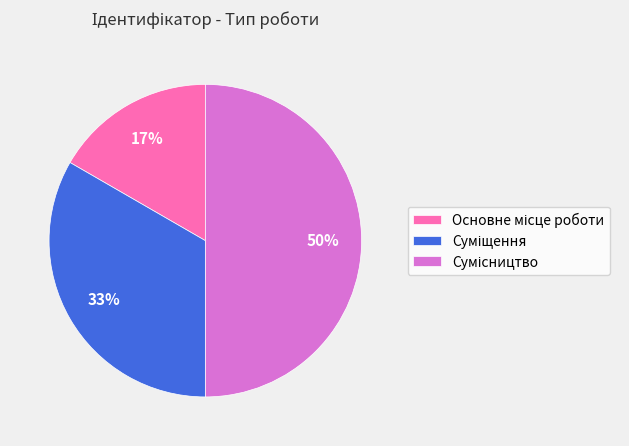

Count the number of slices in the pie.

3